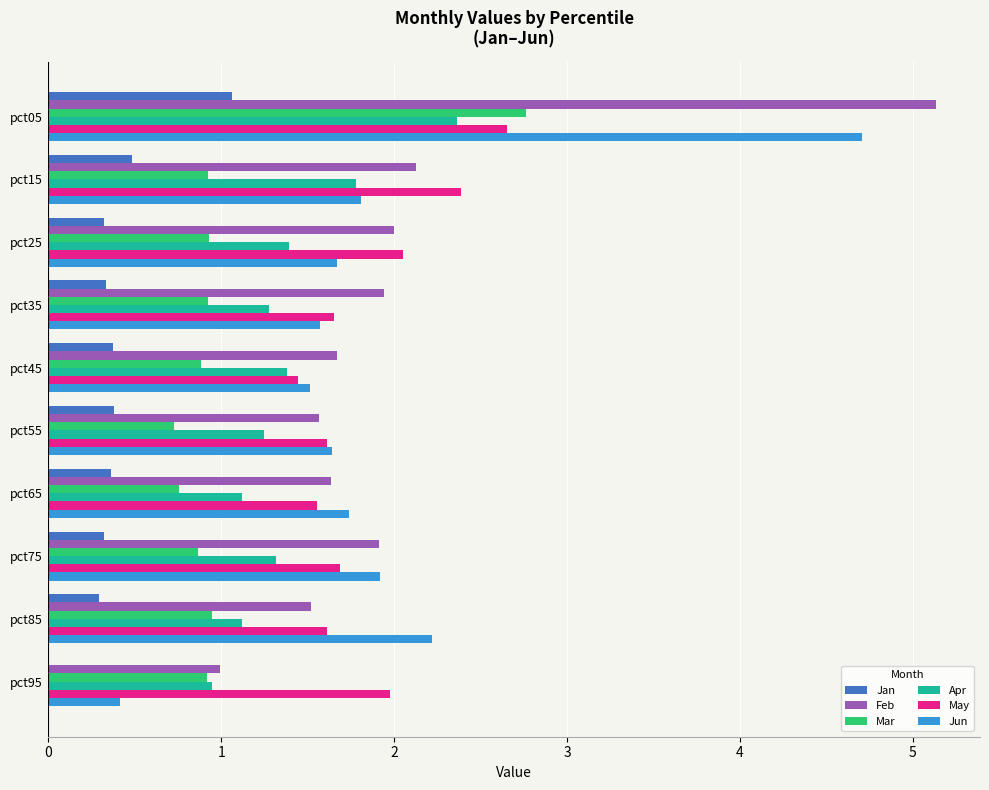

What is the sum of the Apr values at pct45 and pct65?

2.5